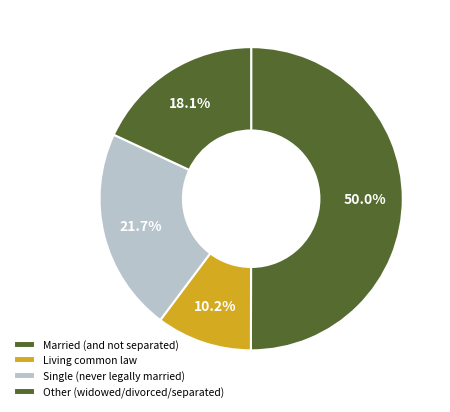

How many segments does this pie chart have?

4